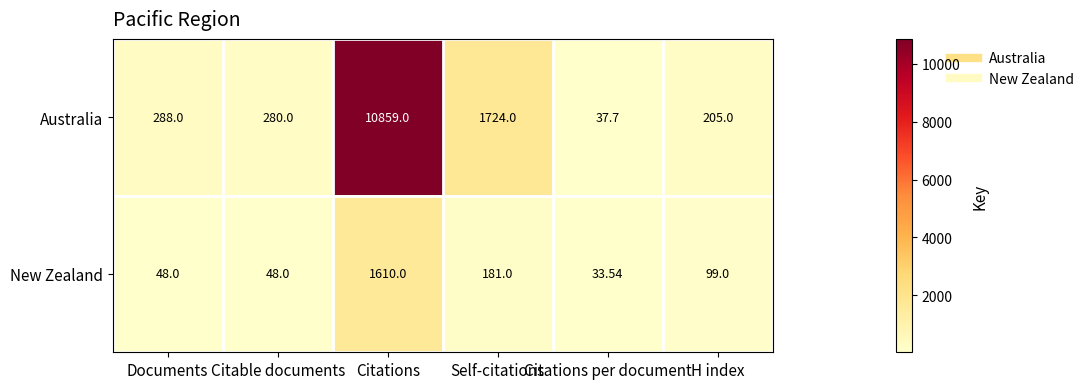

Rank the series at Citable documents from highest to lowest value.

Australia, New Zealand